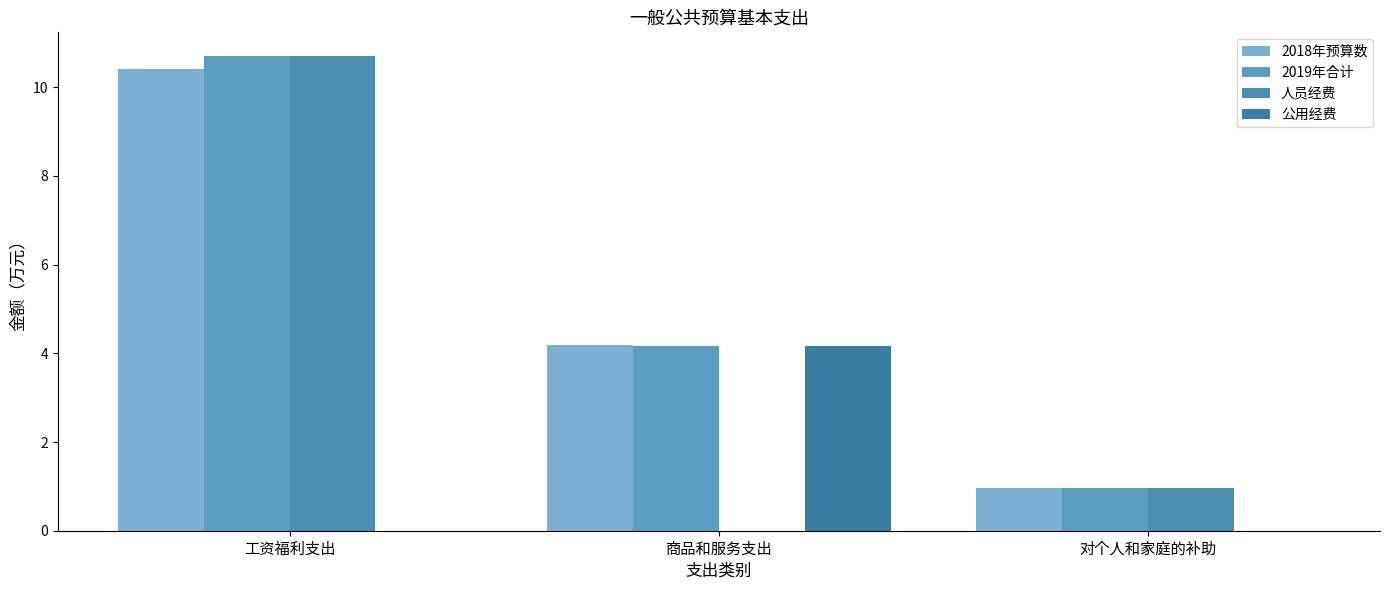

How many values in the 2018年预算数 series exceed 4?

2